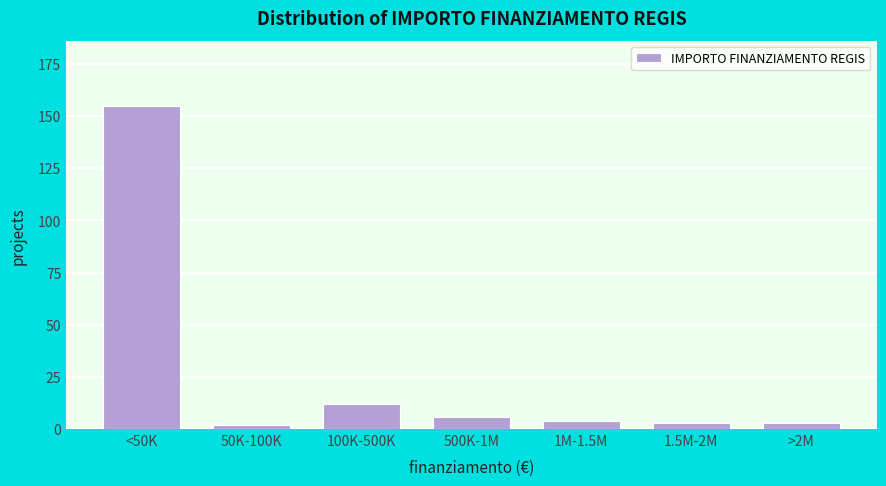

Reading right to left, transcribe all the data shown in this chart.

>2M=3	1.5M-2M=3	1M-1.5M=4	500K-1M=6	100K-500K=12	50K-100K=2	<50K=155